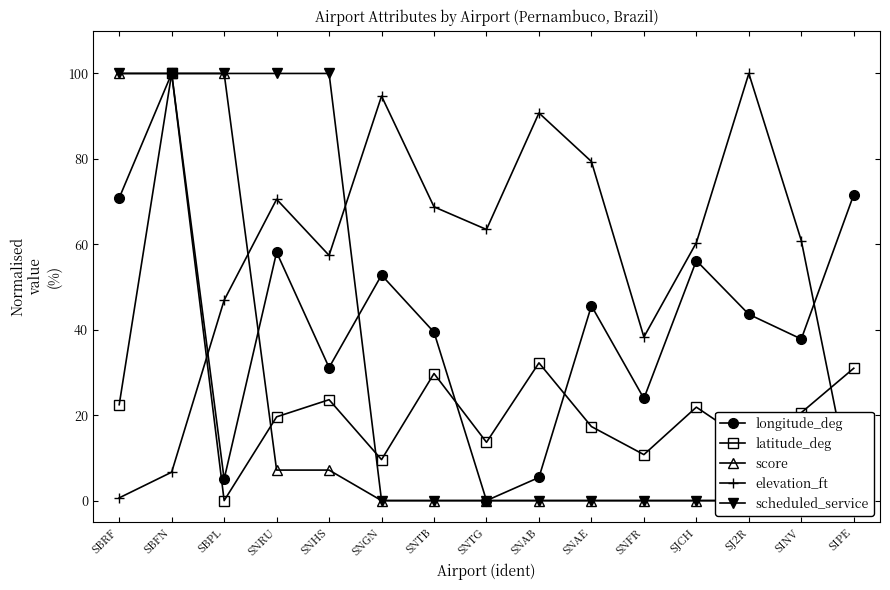

At which category is the sum across all series the highest?

SBFN